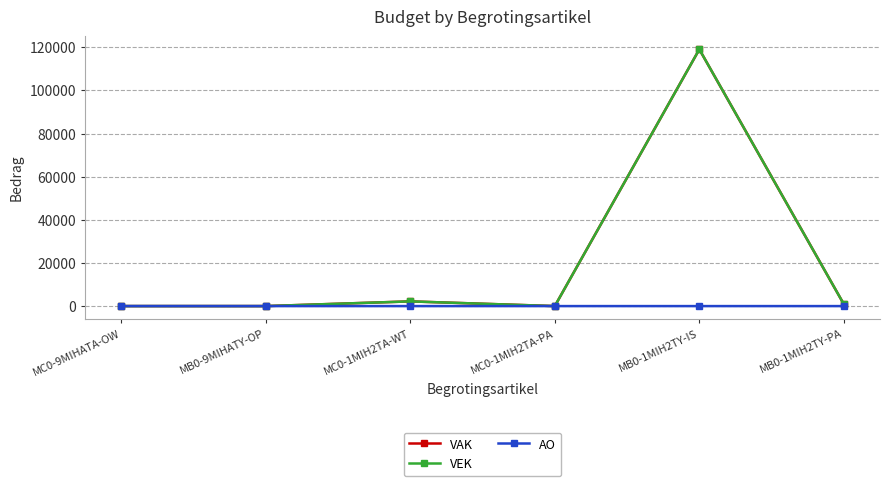

What position from the right is MC0-1MIH2TA-PA?

3